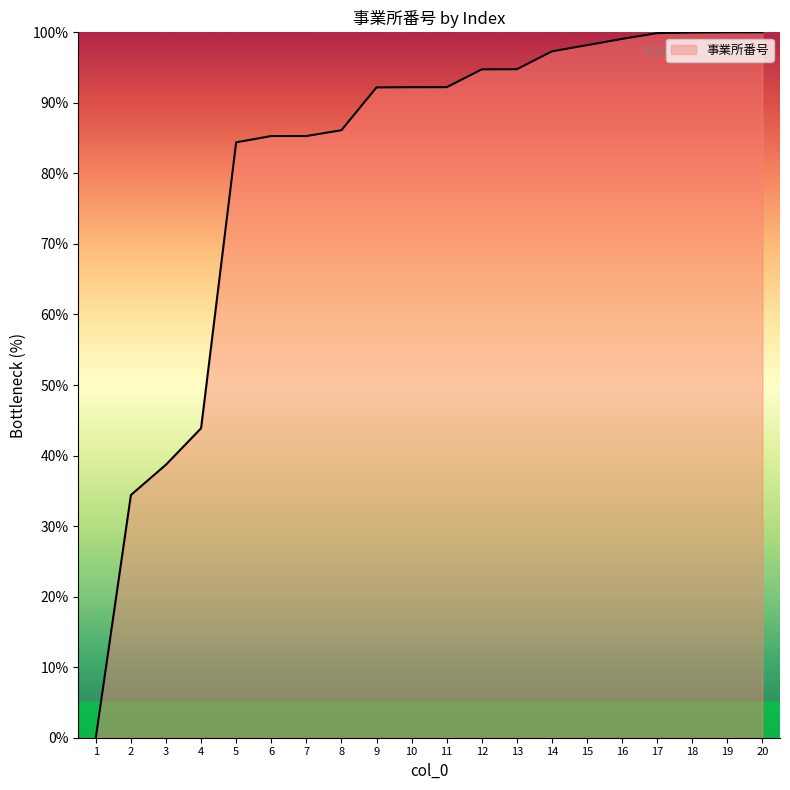

The chart shows a value of 34.0 at 11. True or false?

False